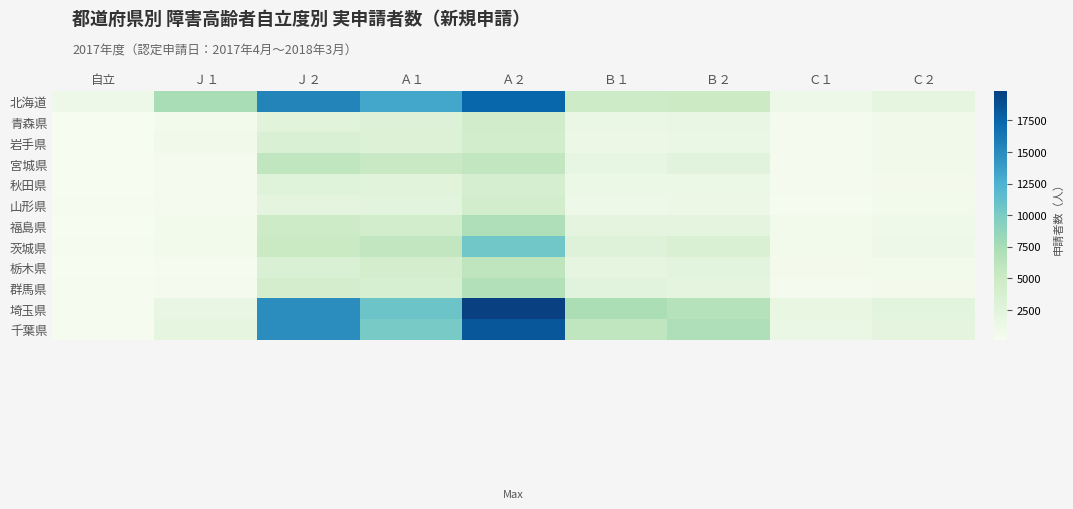

Rank the series at Ｃ２ from lowest to highest value.

秋田県, 群馬県, 山形県, 栃木県, 青森県, 宮城県, 岩手県, 福島県, 茨城県, 北海道, 千葉県, 埼玉県